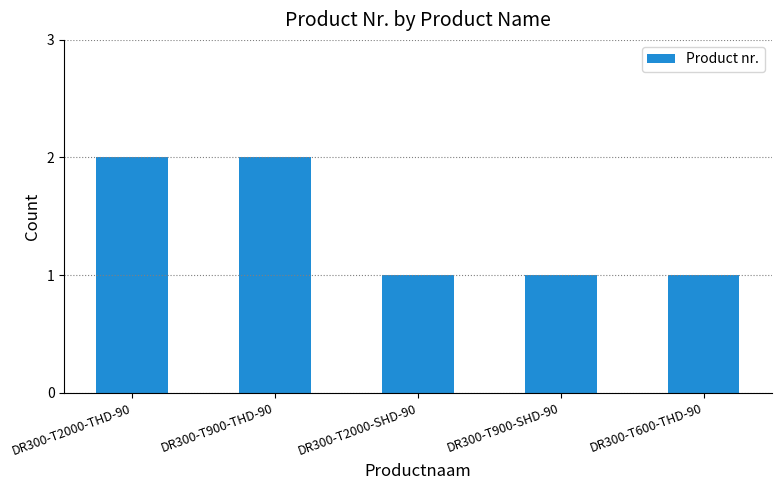

Reading left to right, list all the values displayed in this chart.

DR300-T2000-THD-90=2	DR300-T900-THD-90=2	DR300-T2000-SHD-90=1	DR300-T900-SHD-90=1	DR300-T600-THD-90=1